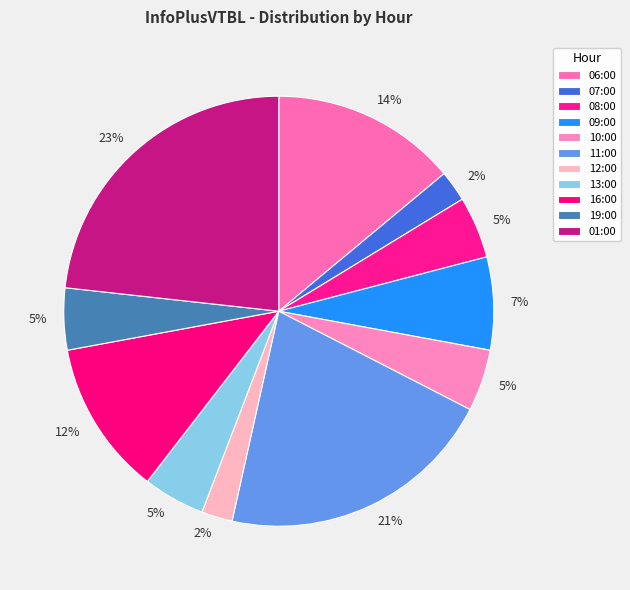

Rank the categories by value from lowest to highest.

07:00, 12:00, 08:00, 10:00, 13:00, 19:00, 09:00, 16:00, 06:00, 11:00, 01:00